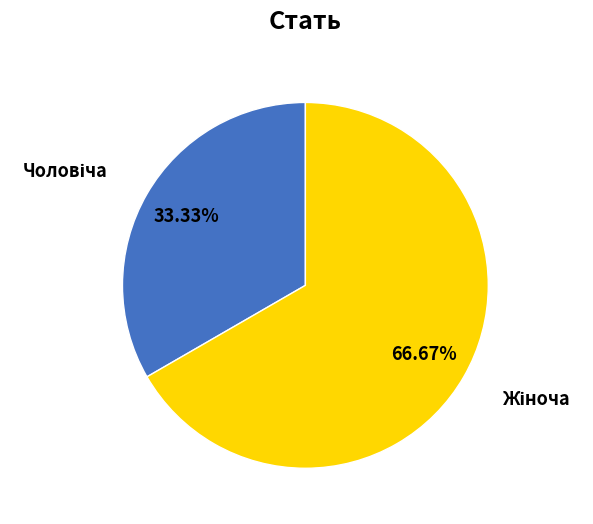

Does any single category account for the majority?

Yes